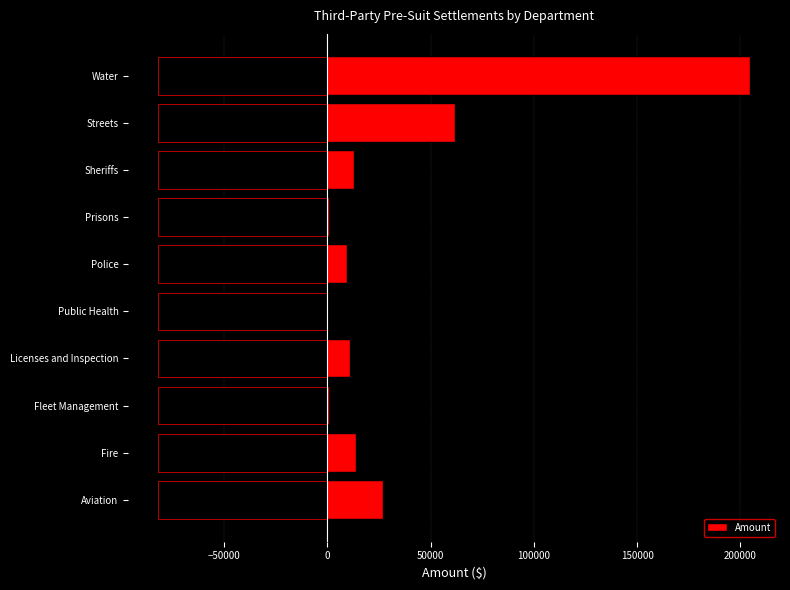

Are the bars horizontal?

Yes